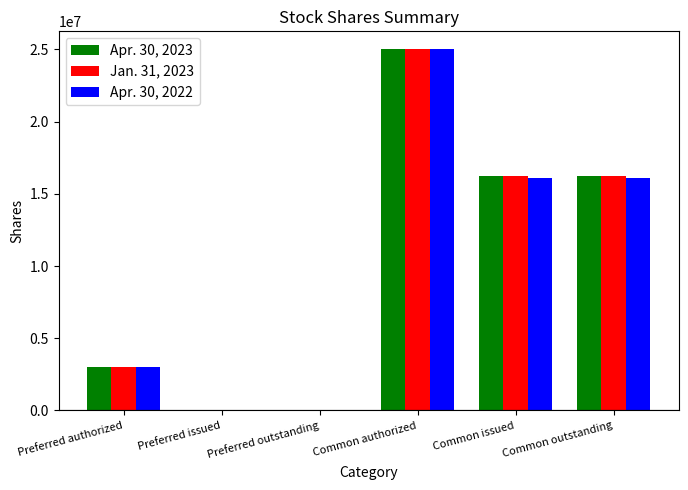

What is the total value across all series at Common outstanding?

48523993